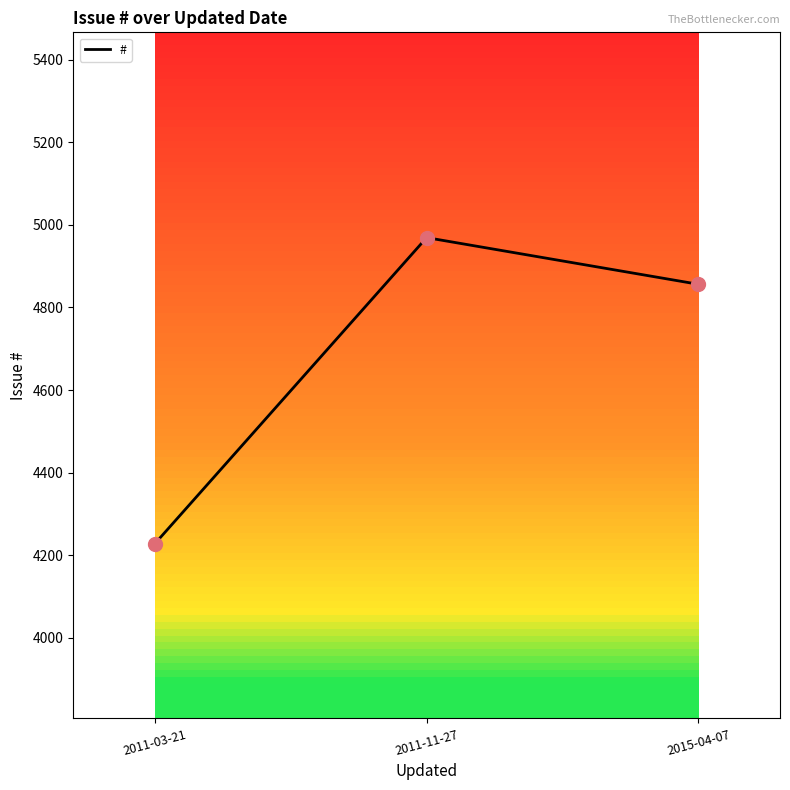

What is the change in value from 2011-03-21 to 2015-04-07?

+628